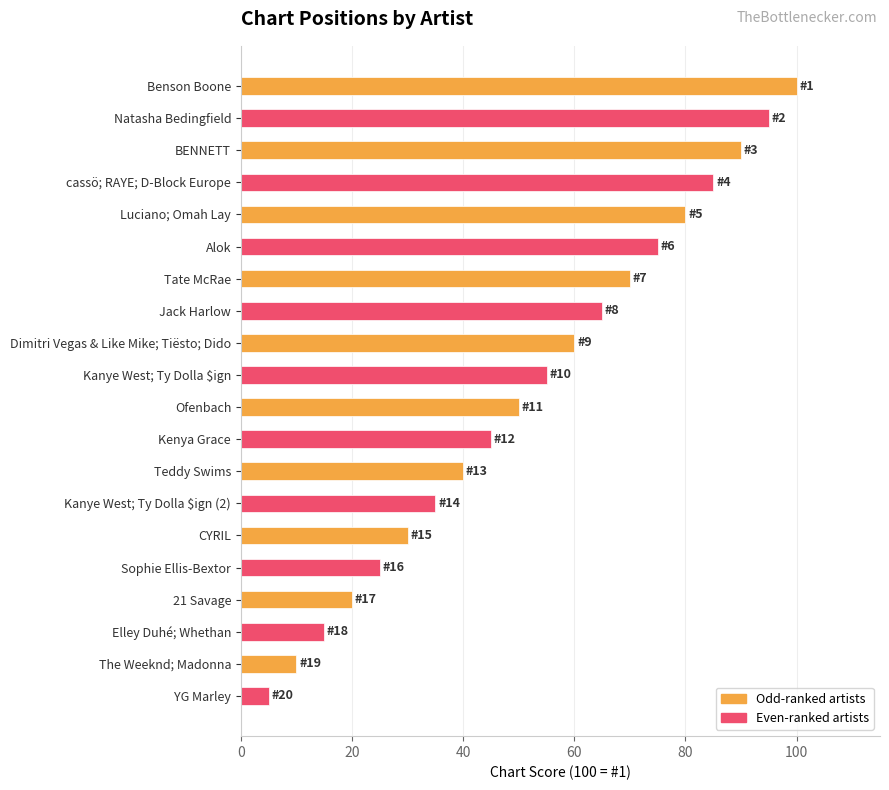

How many data points are above 55?

10